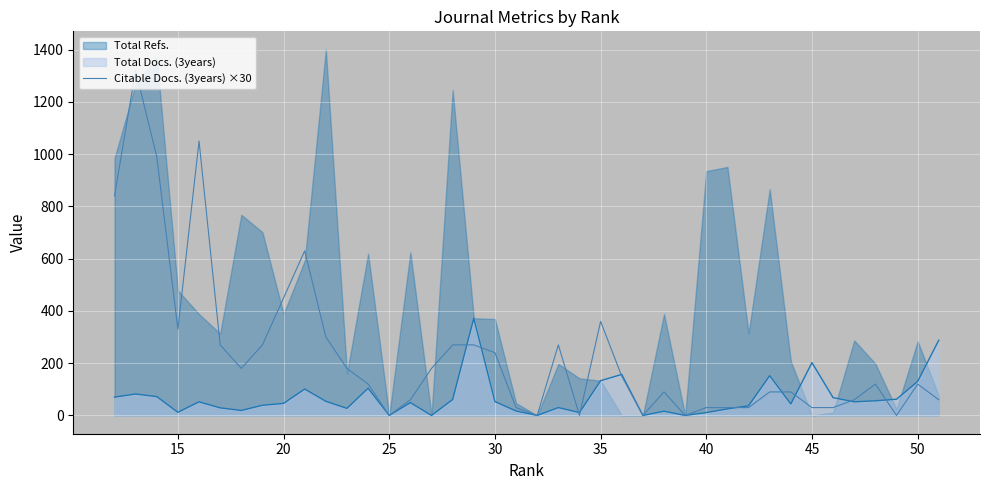

The value at 35 is 724. True or false?

False